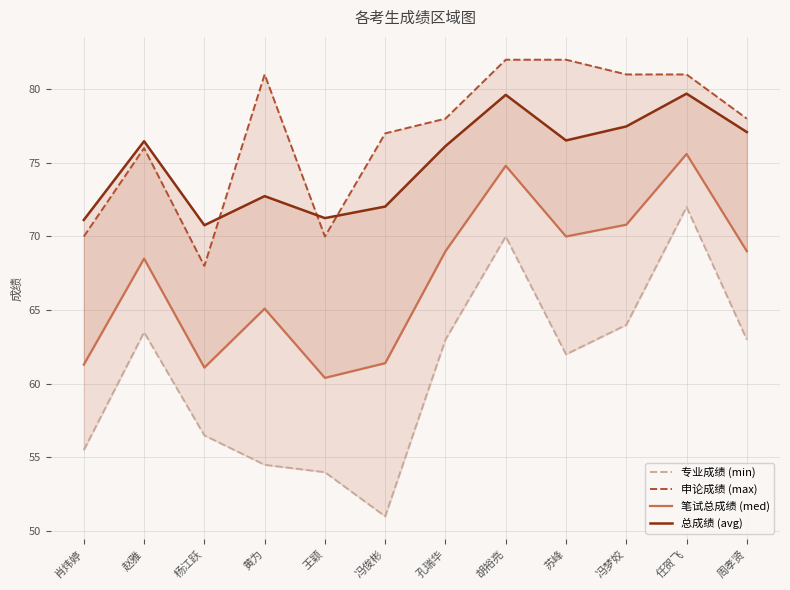

What is the value of the 笔试总成绩 (med) point at the 6th from the left?

61.4